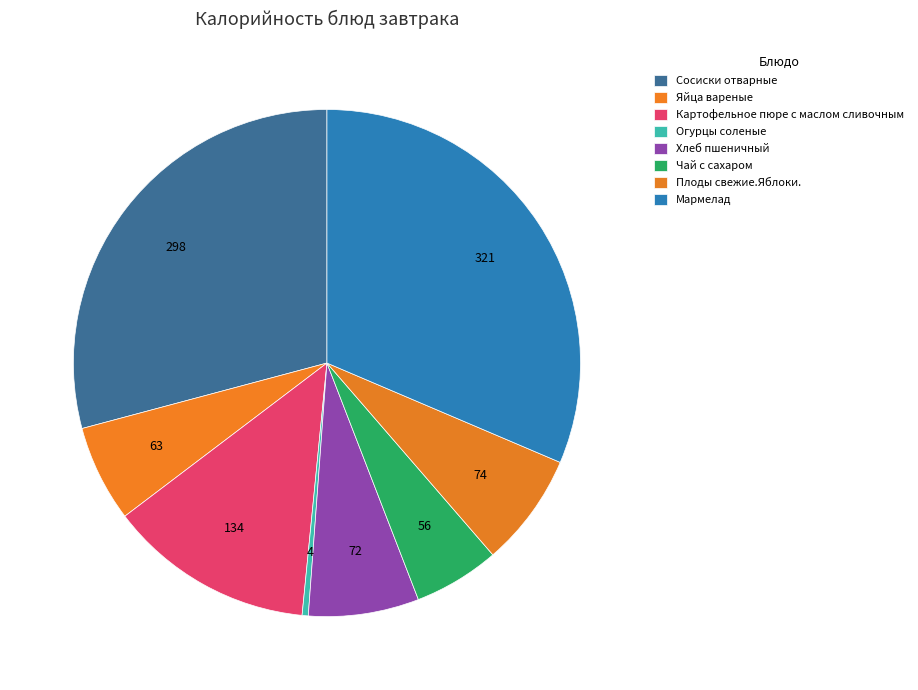

Does Яйца вареные represent more than half of the total?

No